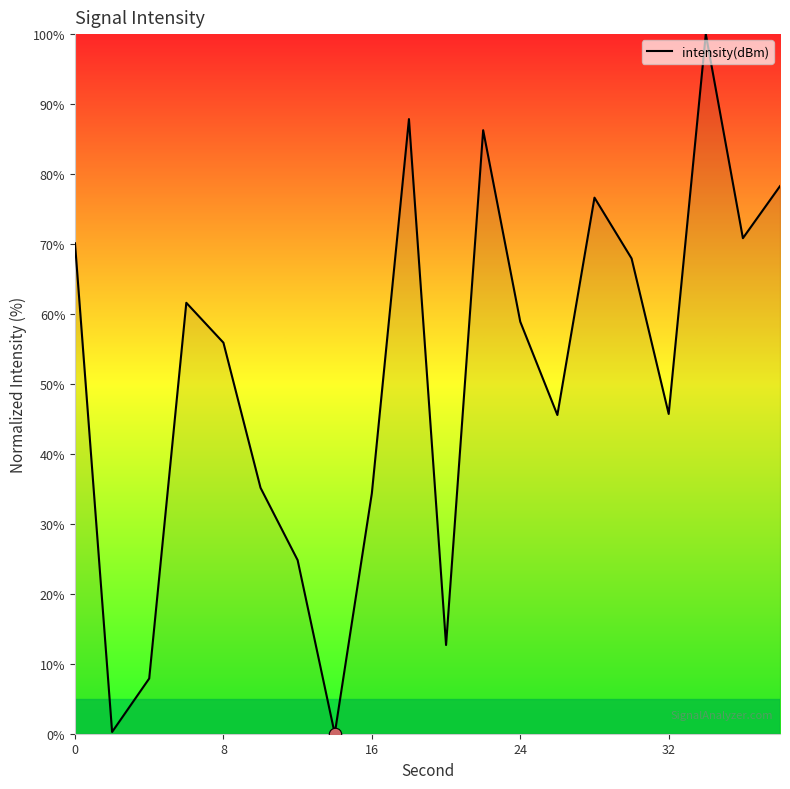

How many lines are shown in the chart?

1